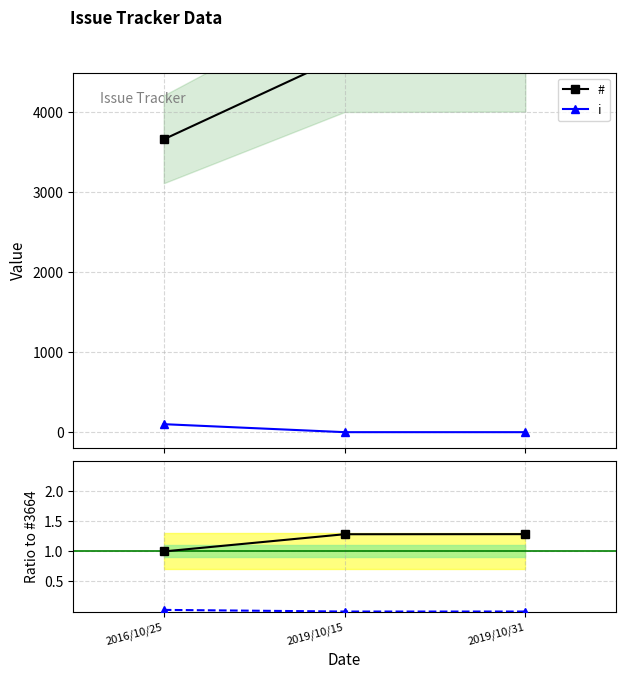

How many data points in i are above 0?

1